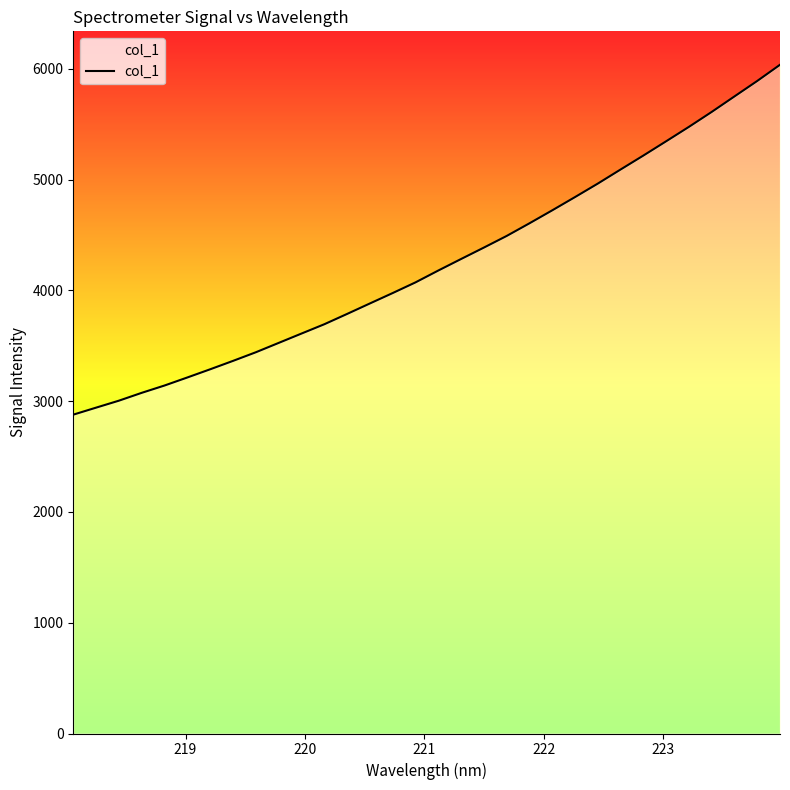

What is the difference between the maximum and minimum values?

3158.6